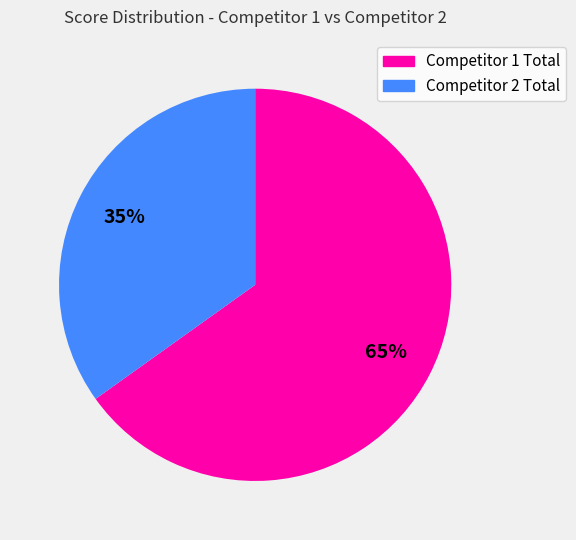

How many segments does this pie chart have?

2